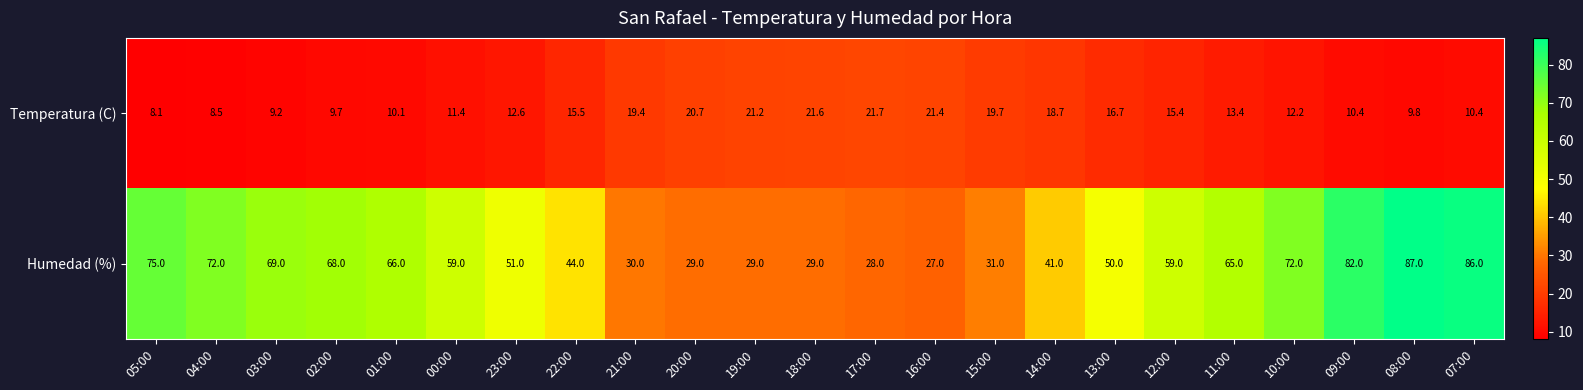

The value of Temperatura (C) at 05:00 is 3.4. True or false?

False